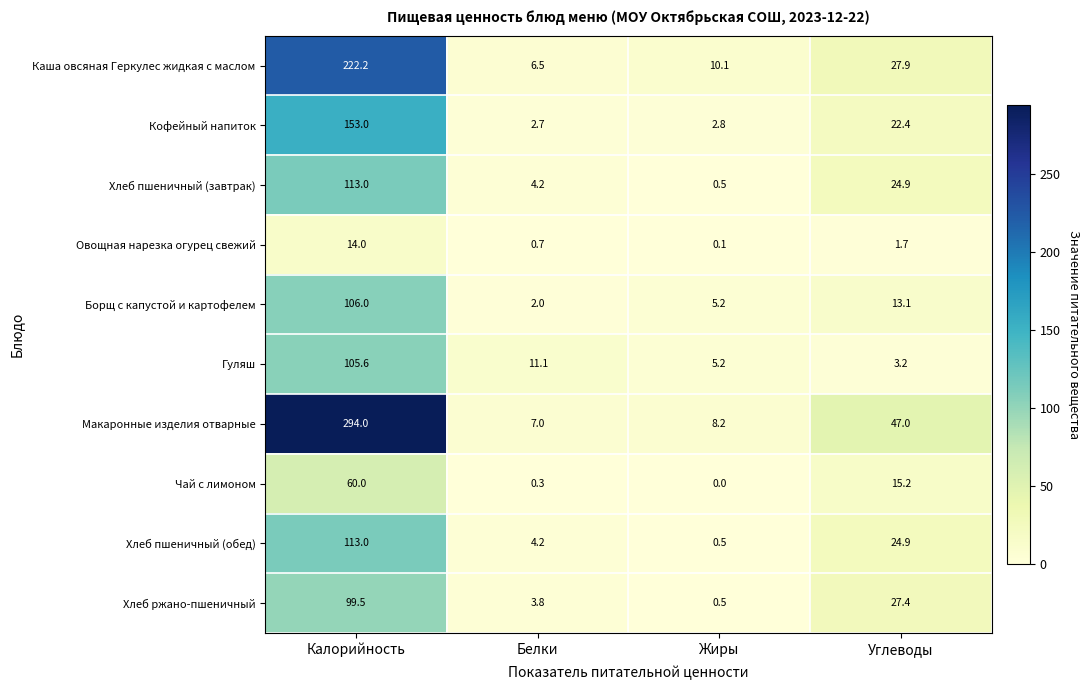

Which series has the widest spread of values?

Макаронные изделия отварные